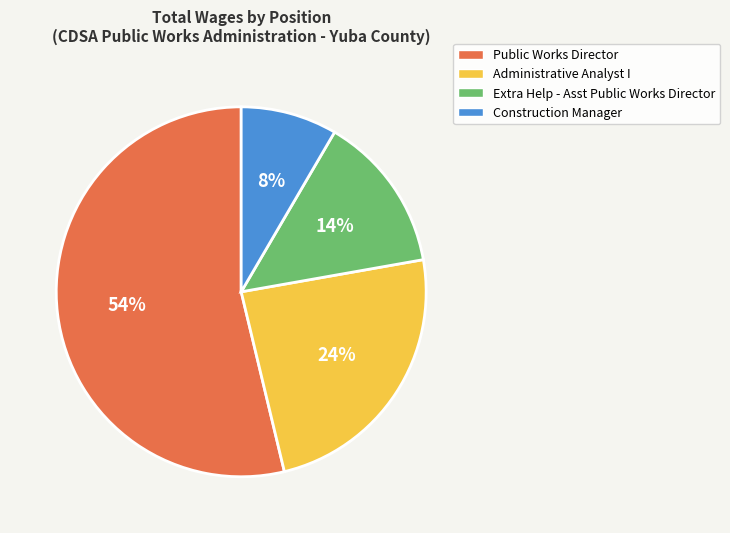

To the nearest percent, what is the average slice percentage?

25%